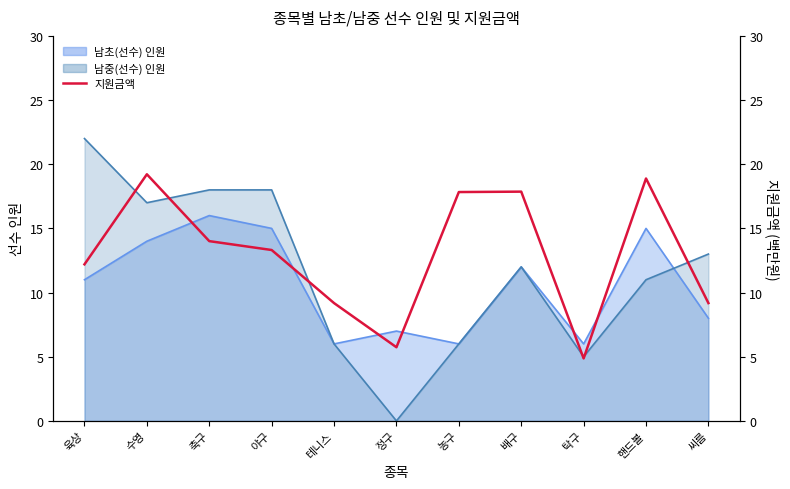

Reading left to right, transcribe all the data shown in this chart.

12.2	19.2	14.0	13.3	9.2	5.7	17.8	17.9	4.9	18.9	9.2